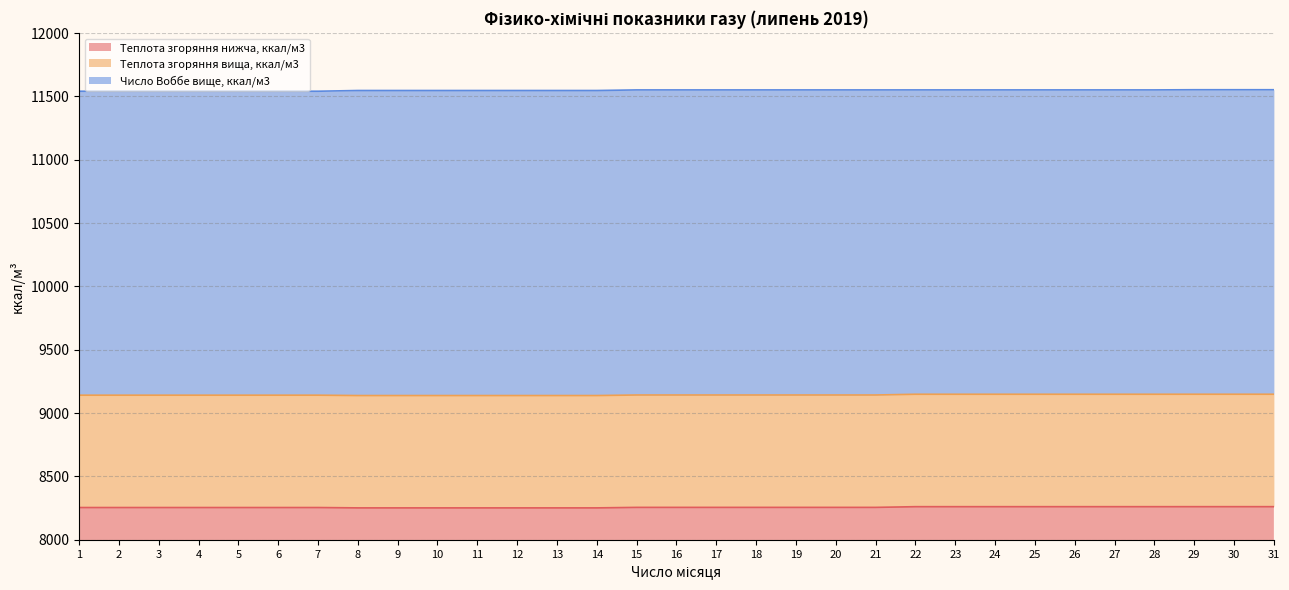

Reading left to right, what are all the values shown in this chart?

Теплота згоряння нижча, ккал/м3: 8254.7	8254.7	8254.7	8254.7	8254.7	8254.7	8254.7	8251.9	8251.9	8251.9	8251.9	8251.9	8251.9	8251.9	8255.8	8255.8	8255.8	8255.8	8255.8	8255.8	8255.8	8261.4	8261.4	8261.4	8261.4	8261.4	8261.4	8261.4	8261.4	8261.4	8261.4
Теплота згоряння вища, ккал/м3: 9141.7	9141.7	9141.7	9141.7	9141.7	9141.7	9141.7	9138.8	9138.8	9138.8	9138.8	9138.8	9138.8	9138.8	9143.1	9143.1	9143.1	9143.1	9143.1	9143.1	9143.1	9149.0	9149.0	9149.0	9149.0	9149.0	9149.0	9149.0	9149.1	9149.1	9149.1
Число Воббе вище, ккал/м3: 11541.5	11541.5	11541.5	11541.5	11541.5	11541.5	11541.5	11547.2	11547.2	11547.2	11547.2	11547.2	11547.2	11547.2	11551.9	11551.9	11551.9	11551.9	11551.9	11551.9	11551.9	11552.0	11552.0	11552.0	11552.0	11552.0	11552.0	11552.0	11553.4	11553.4	11553.4